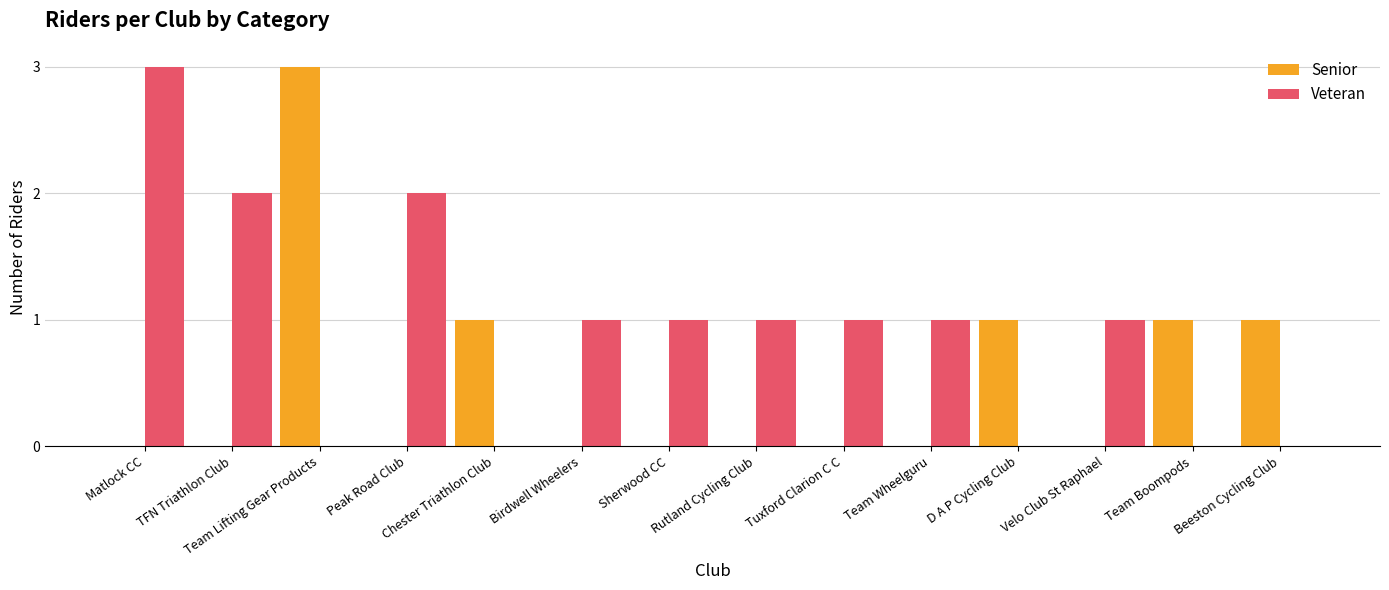

How many Veteran values are between 0 and 1?

11